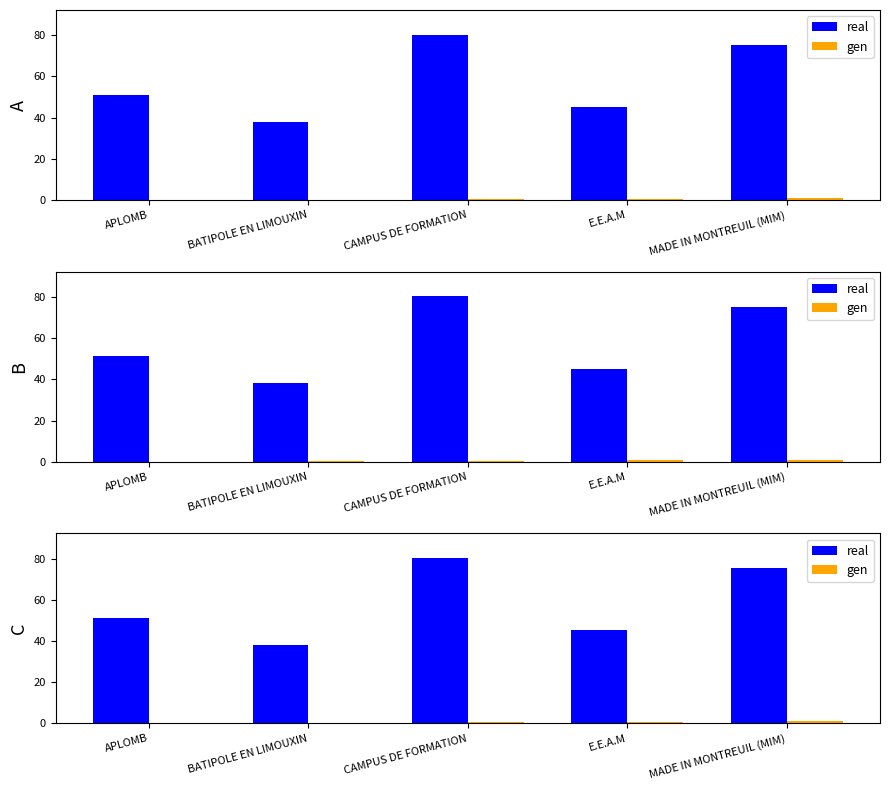

Rank the series by their average value, from highest to lowest.

real, gen